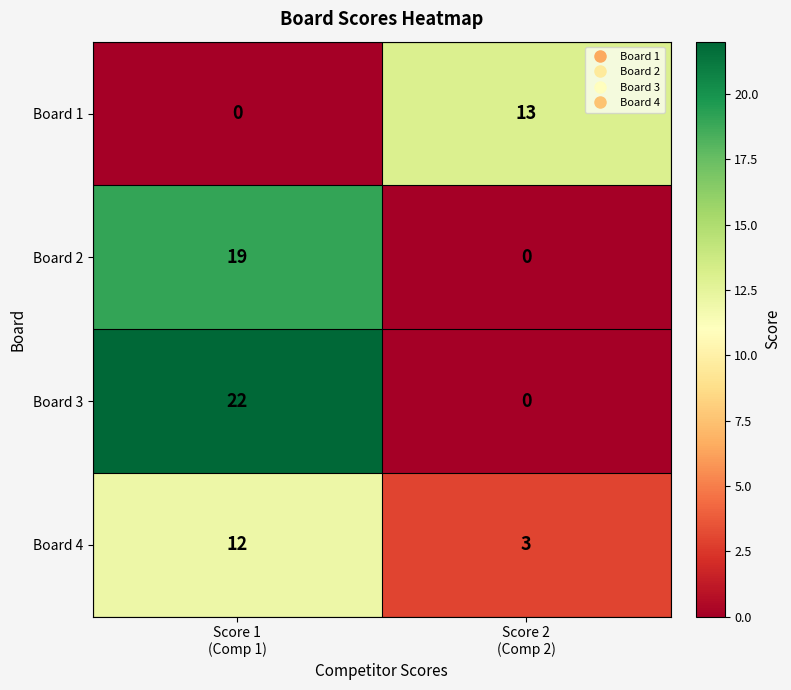

What is the difference between the highest and lowest values at Score 2
(Comp 2)?

13